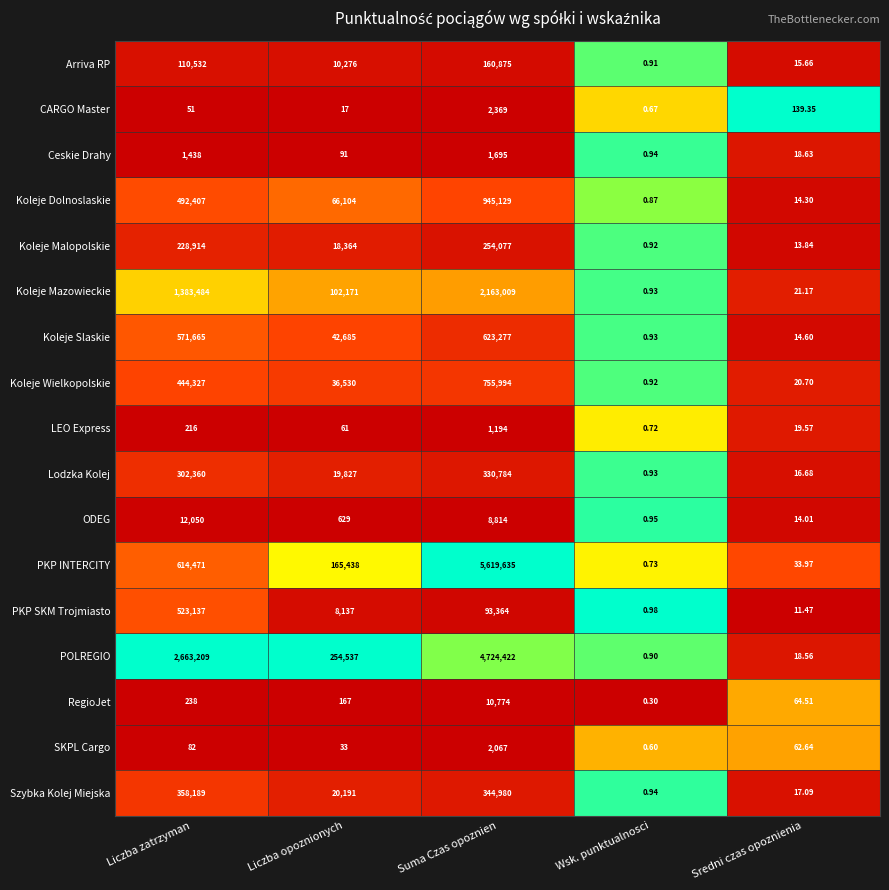

Which category has the lowest value in the PKP INTERCITY series?

Wsk. punktualnosci